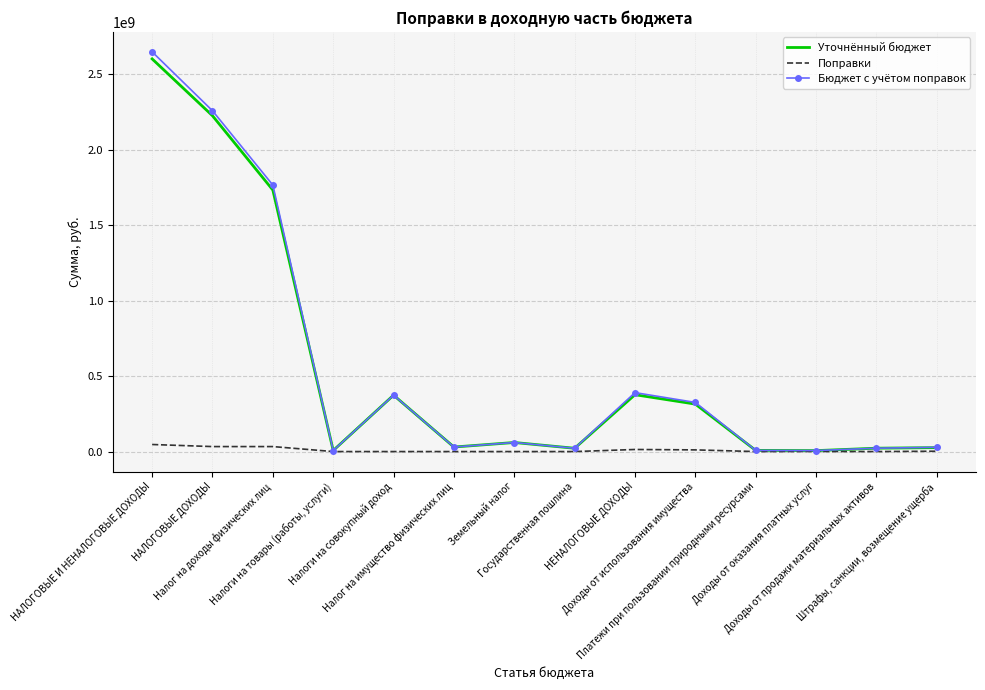

Which series has the widest spread of values?

Бюджет с учётом поправок